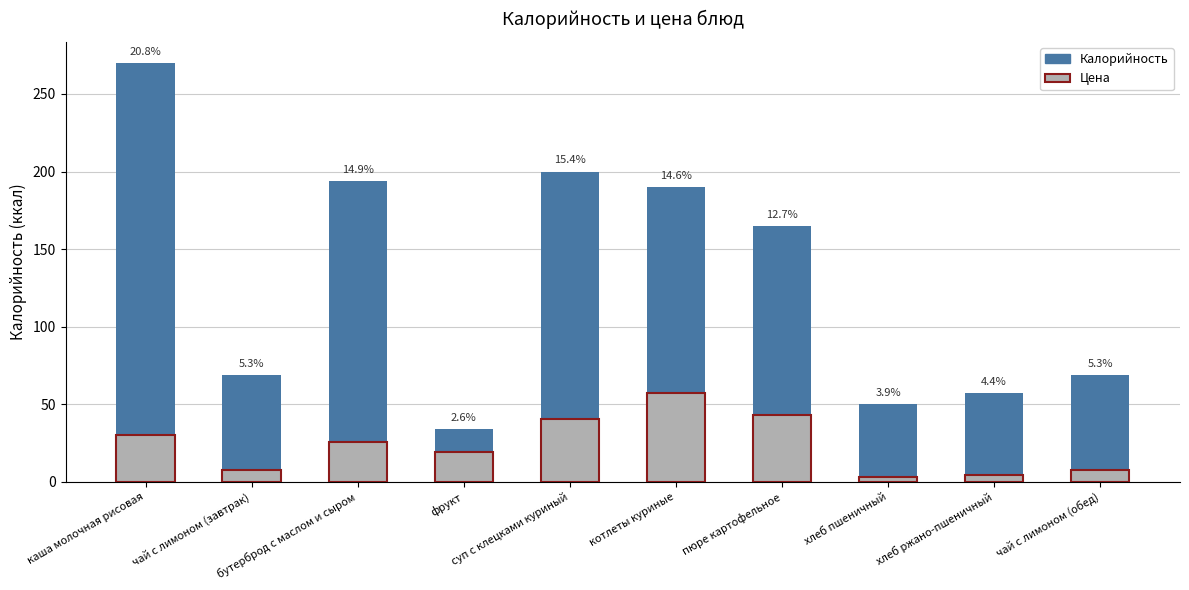

Reading right to left, what are all the values shown in this chart?

Калорийность: 69.0	57.0	50.0	165.0	190.0	200.0	34.0	194.0	69.0	270.0
Цена: 7.4	4.5	3.0	43.0	57.4	40.4	19.1	26.0	7.4	30.3